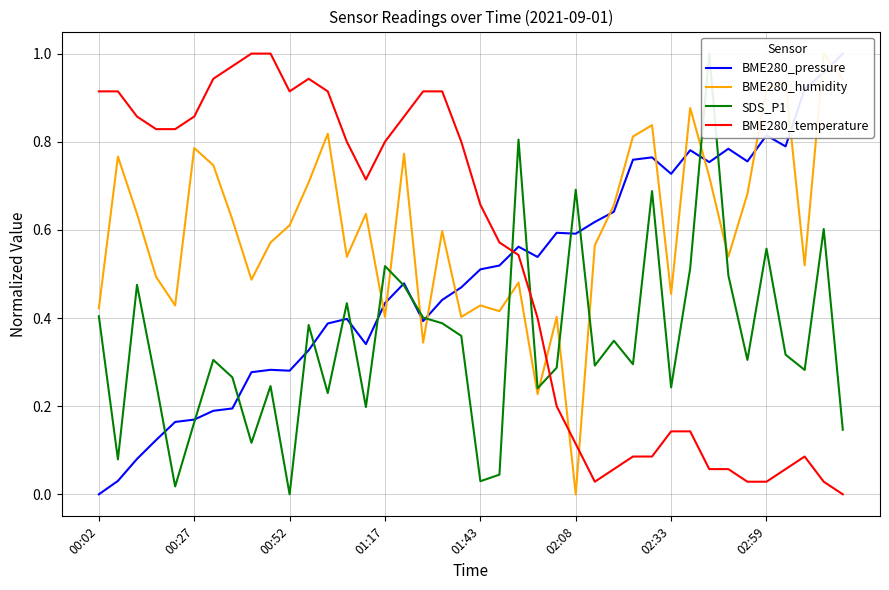

How many lines are shown in the chart?

4